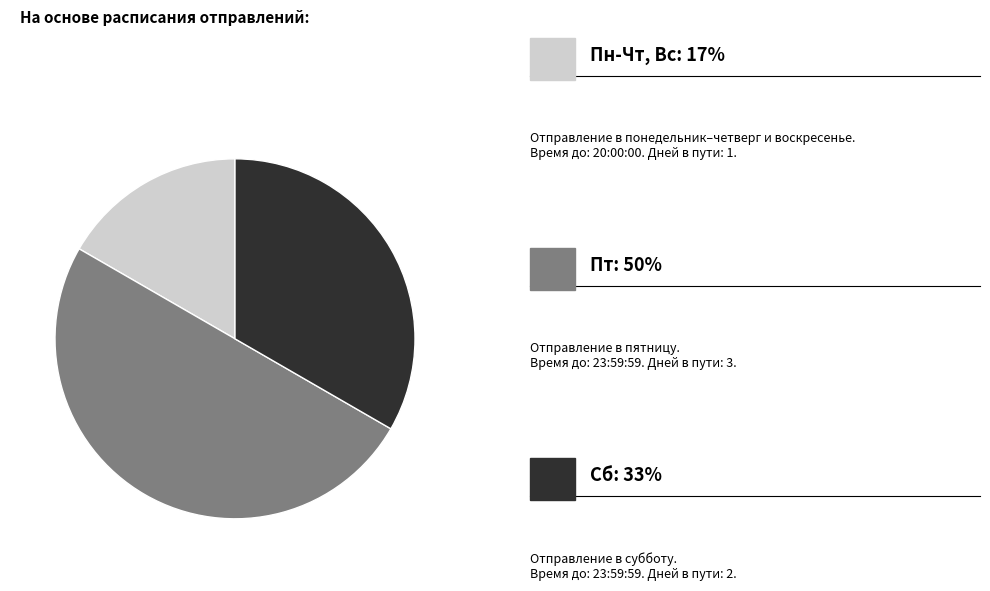

How many segments does this pie chart have?

3